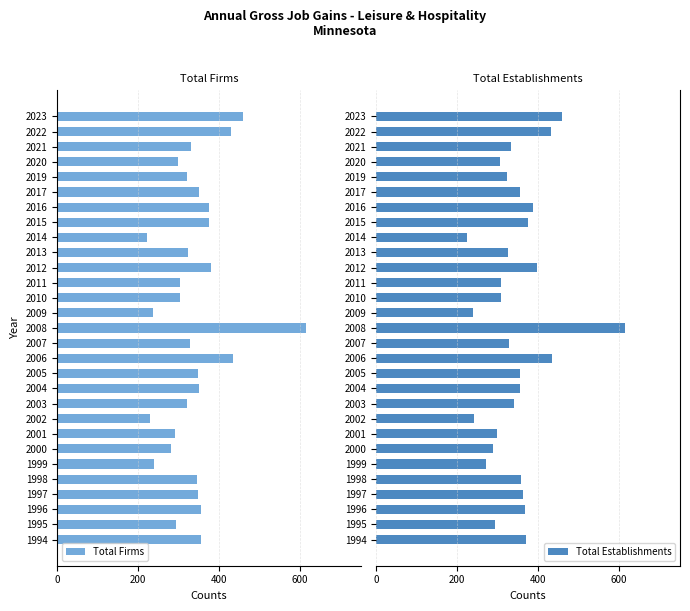

Which series has the largest range (max minus min)?

Total Firms